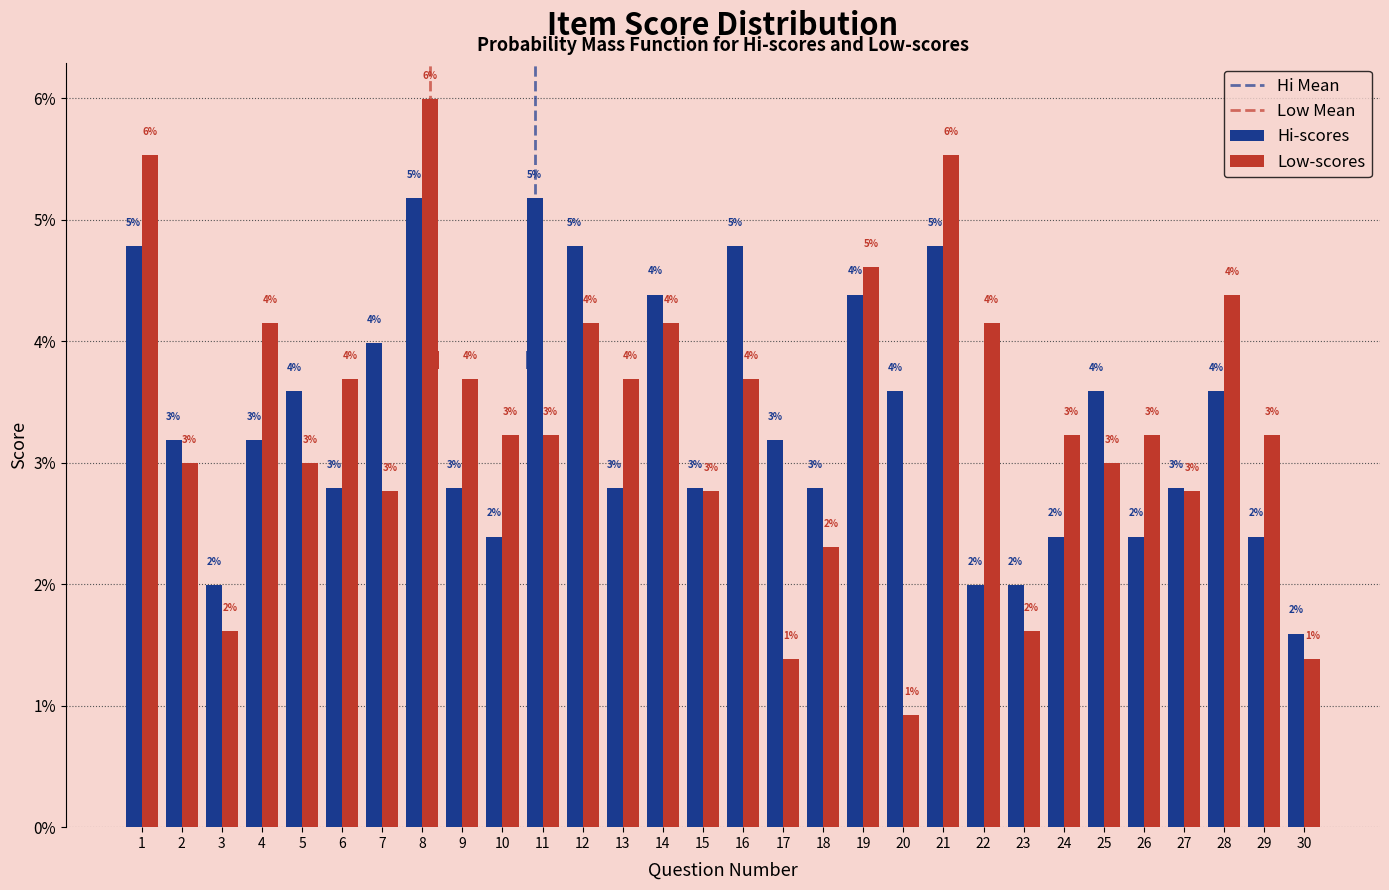

The Low-scores series shows 5.1 at 9. True or false?

False